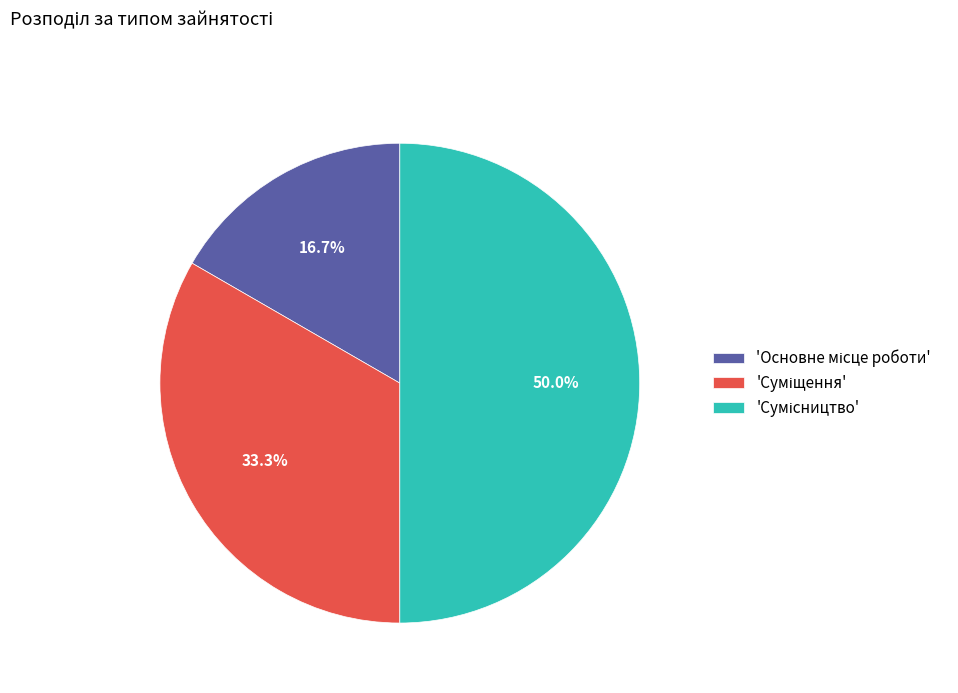

Does any single category account for the majority?

No